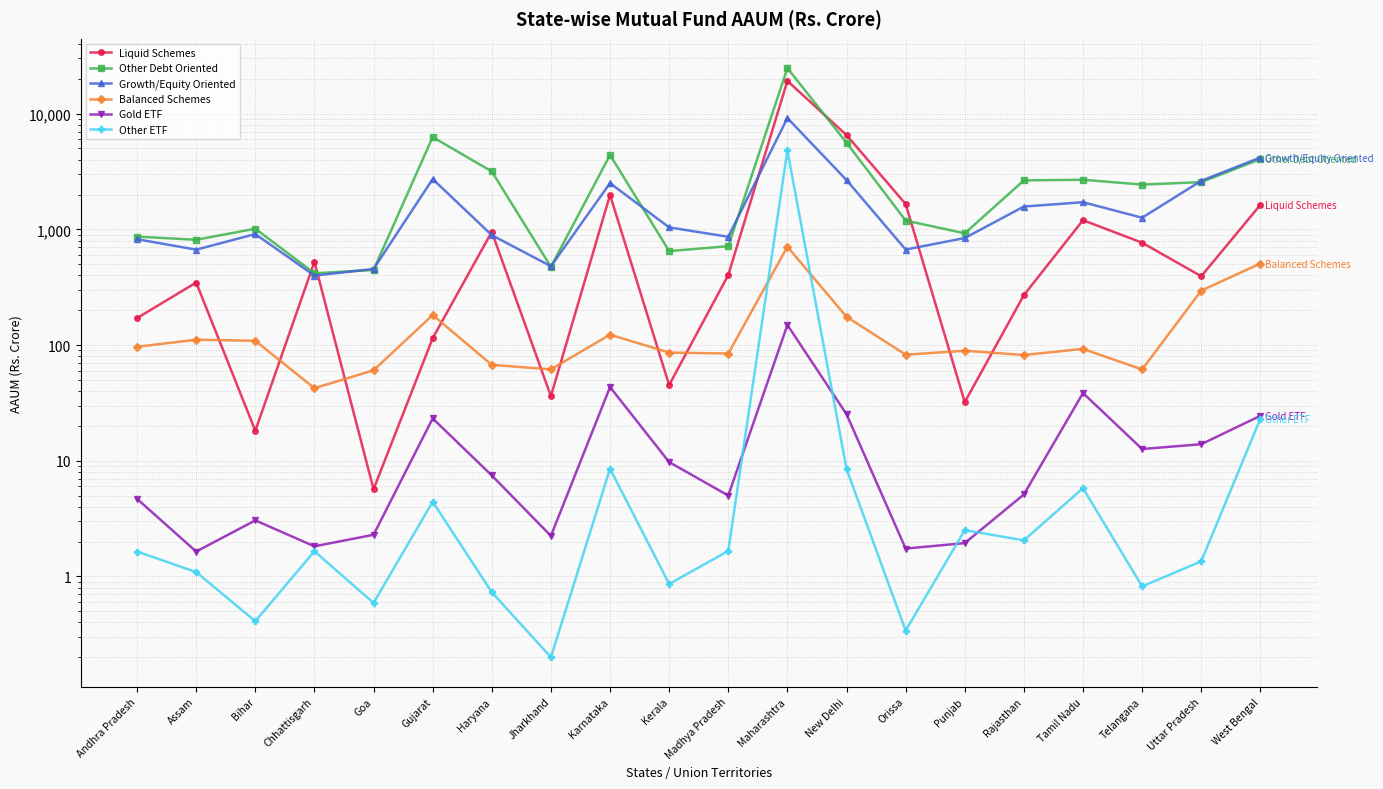

What is the difference between the Other ETF values at Punjab and Gujarat?

1.9